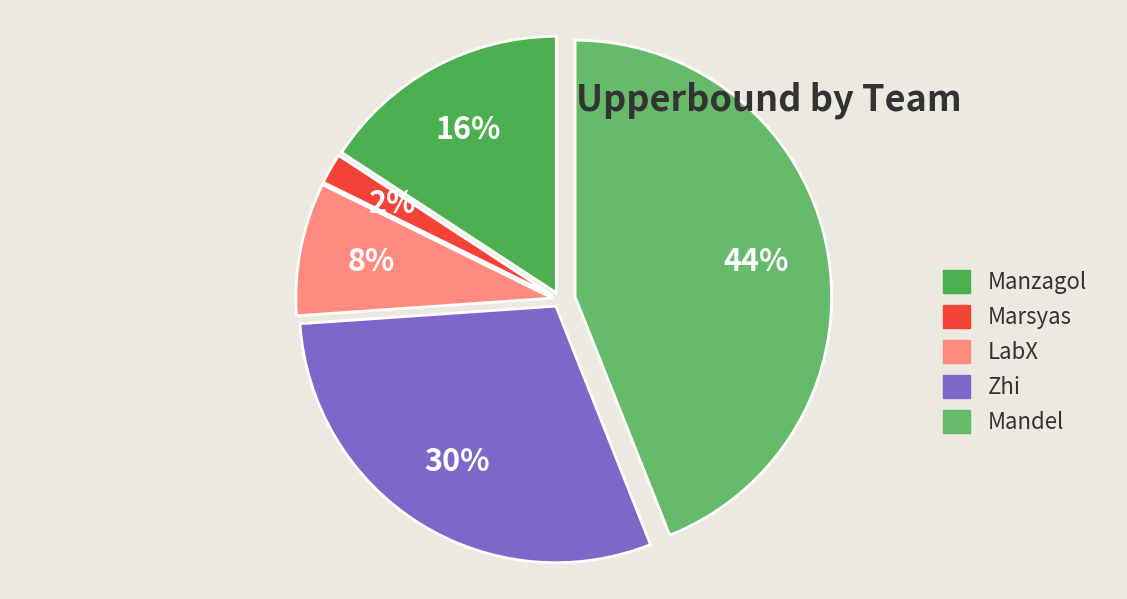

Rank the categories by value from highest to lowest.

Mandel, Zhi, Manzagol, LabX, Marsyas